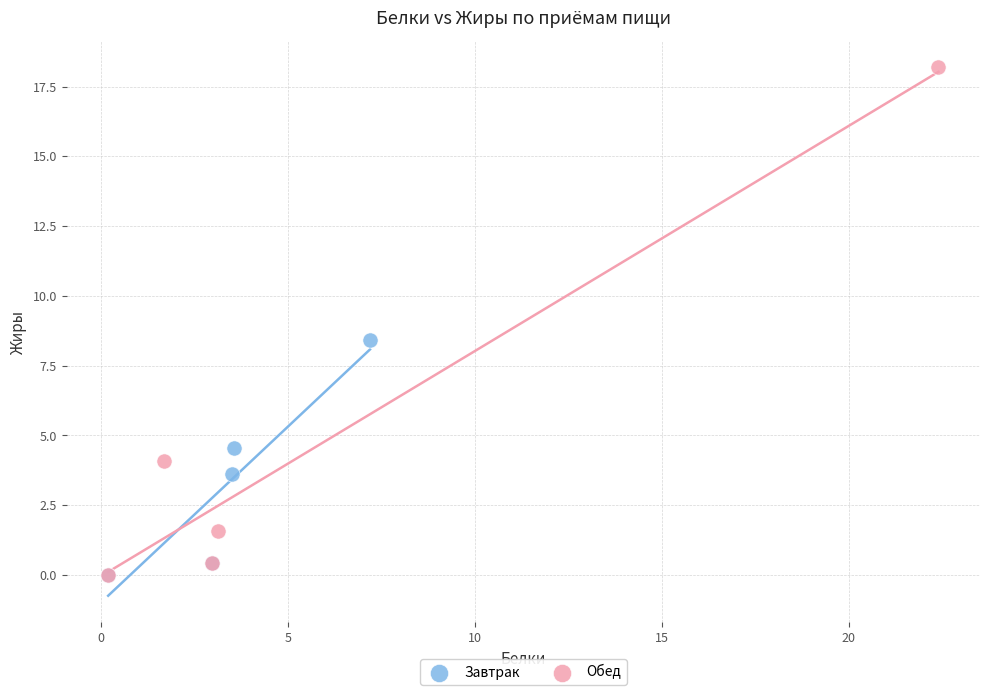

Which series has the largest Y range (max minus min)?

Обед